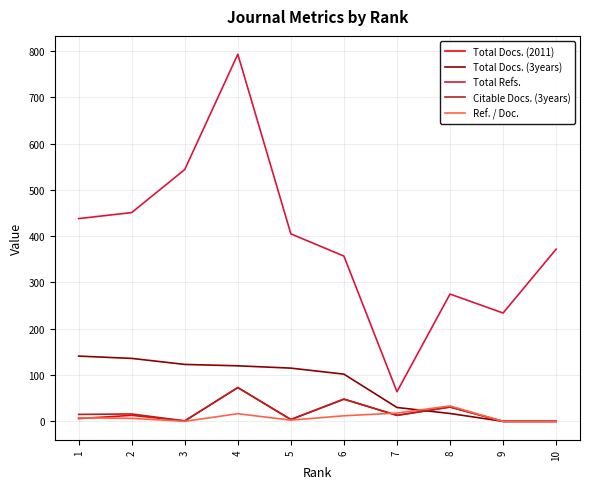

True or false: Total Docs. (2011) and Total Refs. intersect in this chart.

False